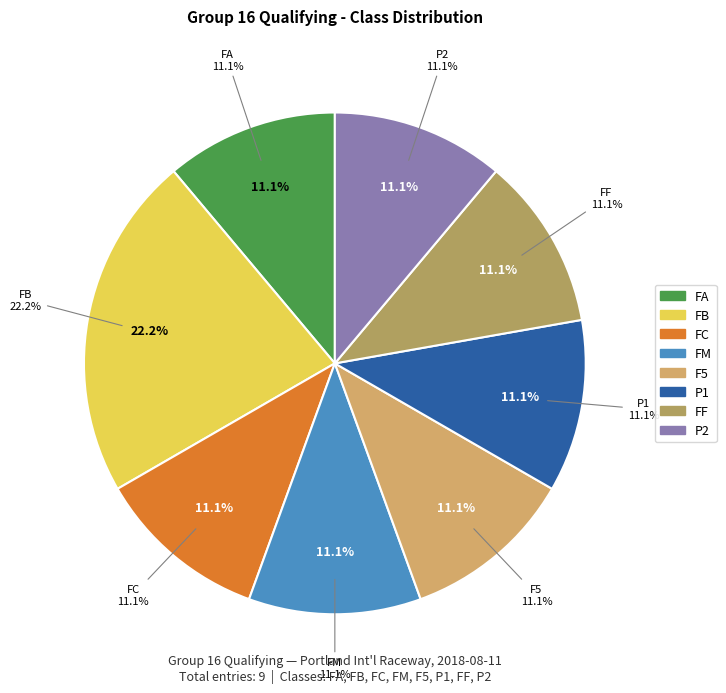

What is the smallest slice in the pie chart?

FA